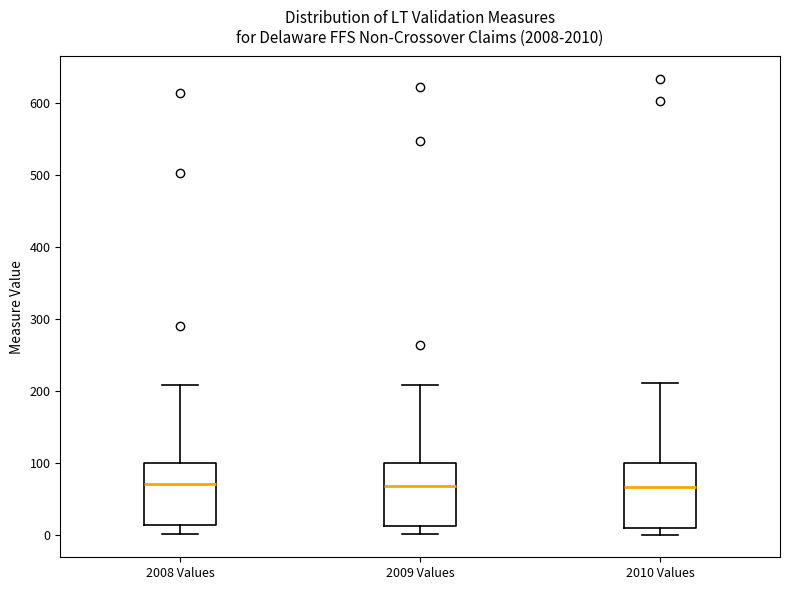

Where does the median line of the box for 2009 Values sit on the y-axis? The values are not printed on the chart, so give them approximately, as read against the axis.

70